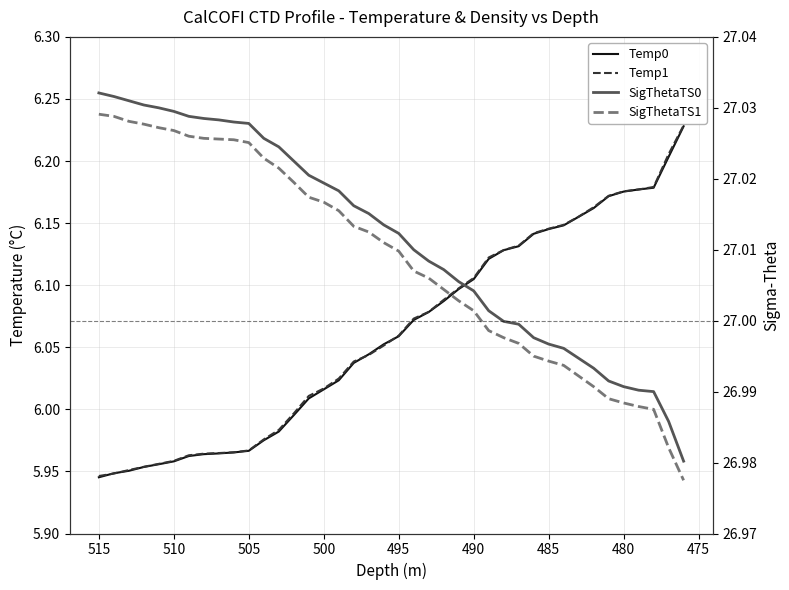

How many lines are shown in the chart?

4